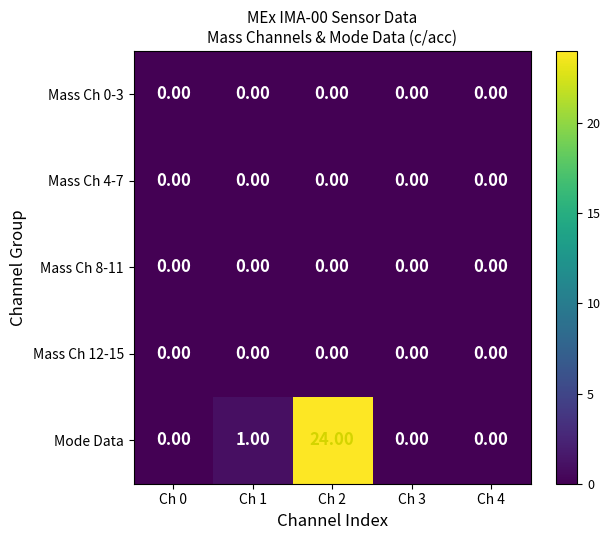

At which category is the sum across all series the highest?

Ch 2